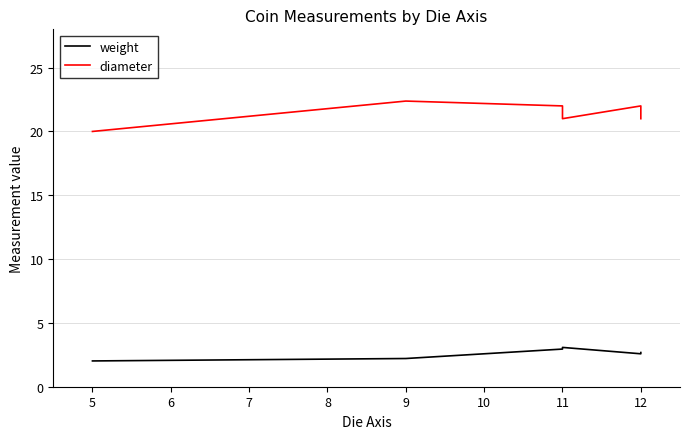

At how many categories does at least one series exceed 12?

6